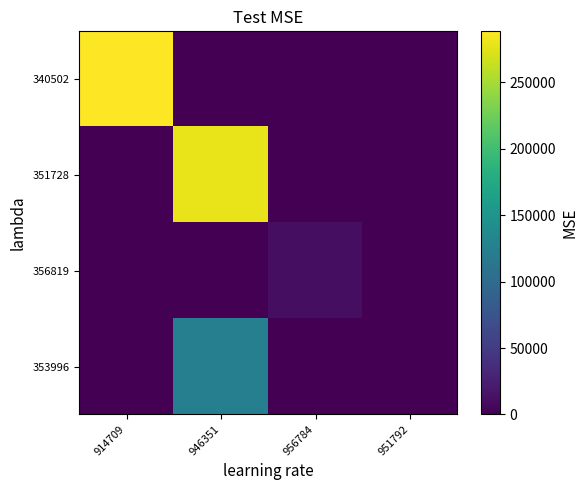

Reading left to right, transcribe all the data shown in this chart.

340502: 914709=288509	946351=0	956784=0	951792=0
351728: 914709=0	946351=279066	956784=0	951792=0
356819: 914709=0	946351=0	956784=10943	951792=0
353996: 914709=0	946351=124430	956784=0	951792=0